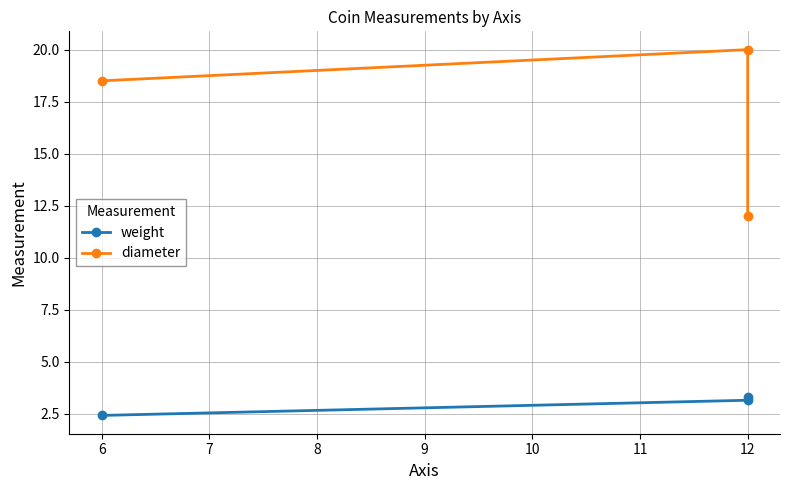

Reading left to right, list all the values displayed in this chart.

weight: 2.4	3.1	3.3
diameter: 18.5	20.0	12.0